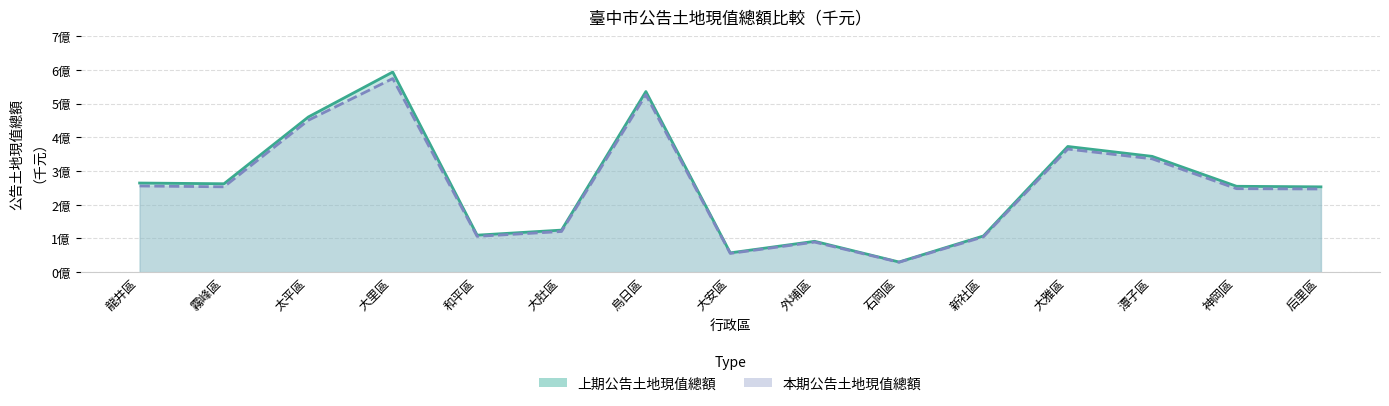

True or false: 本期公告土地現值總額 and 上期公告土地現值總額 cross at least once.

False